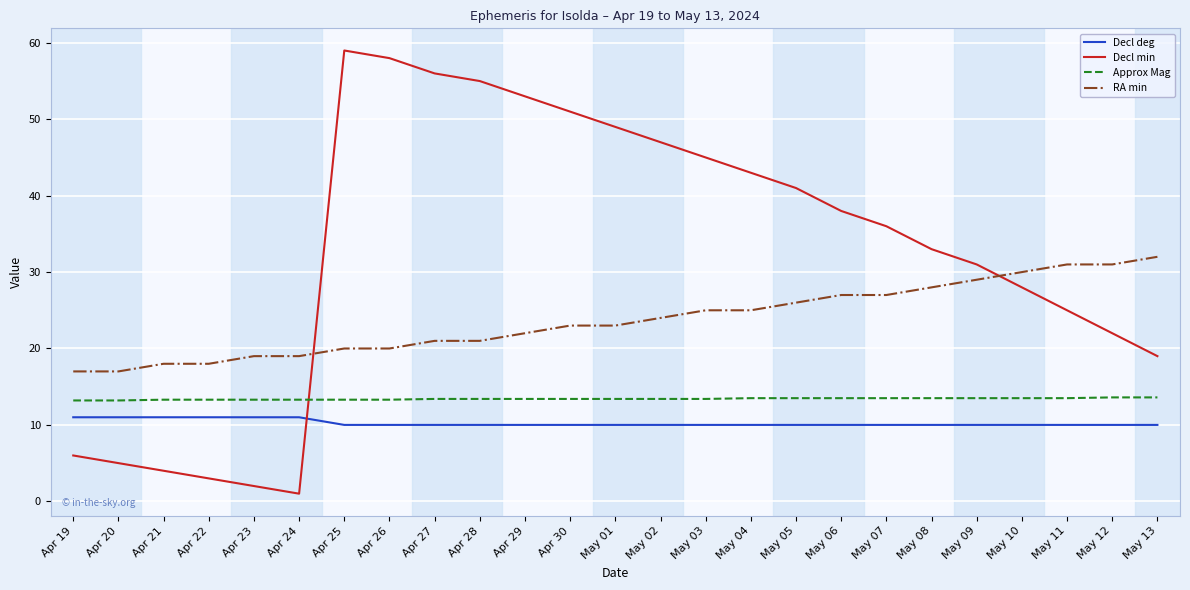

What is the average value of the Decl deg series?

10.2